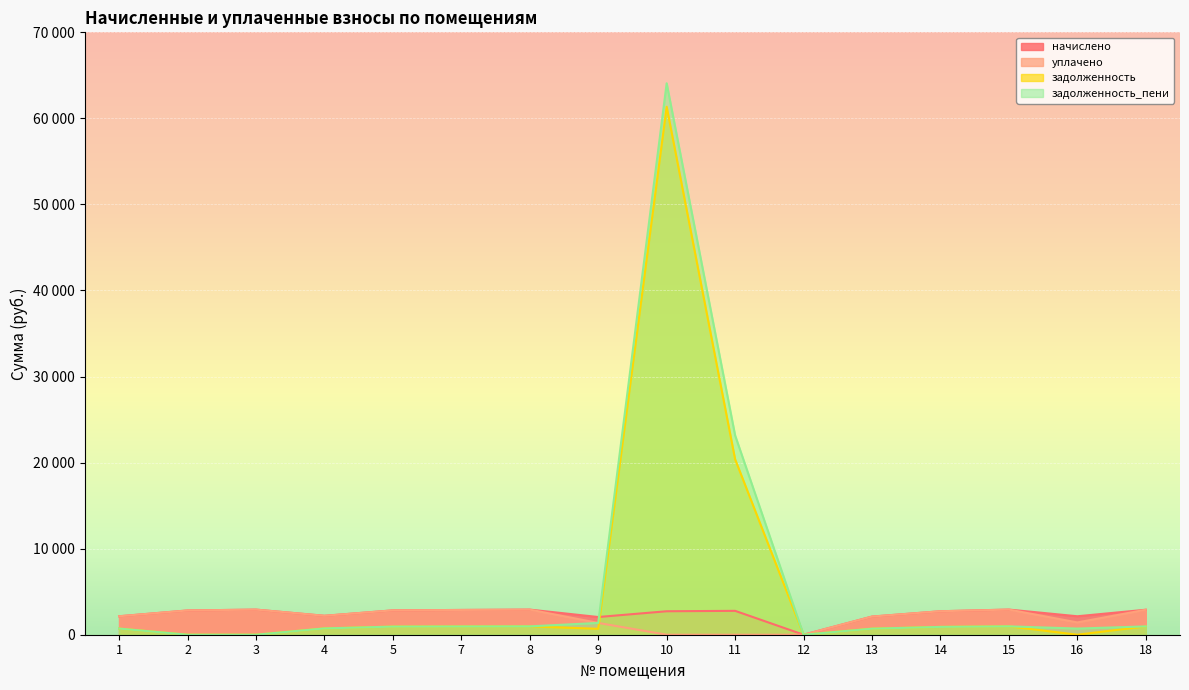

How many distinct data groups are displayed?

4